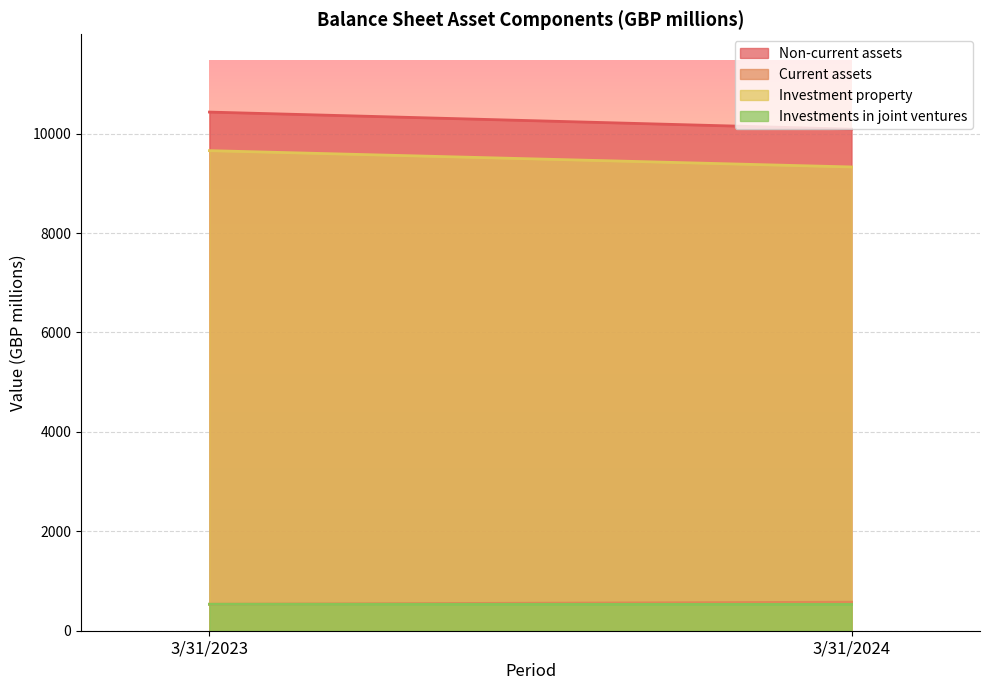

What is the value of the Non-current assets point at the 2nd from the left?

10090